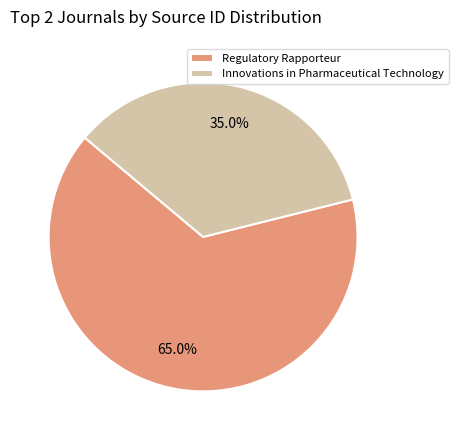

Count the number of slices in the pie.

2